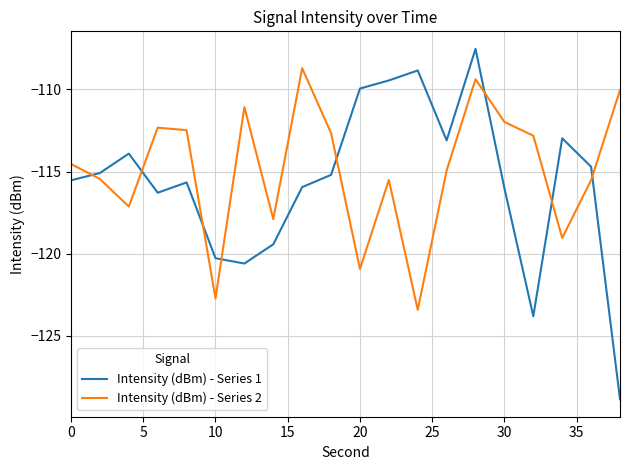

How many lines are shown in the chart?

2